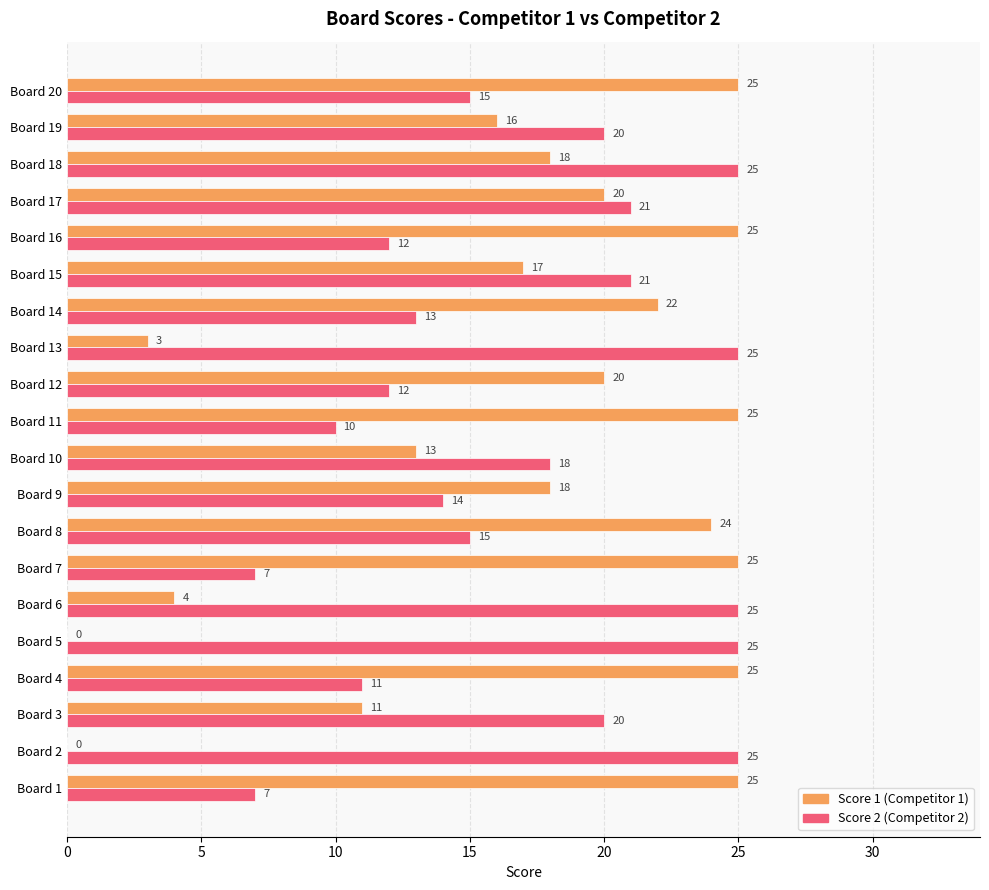

What is the maximum value shown in the chart?

25